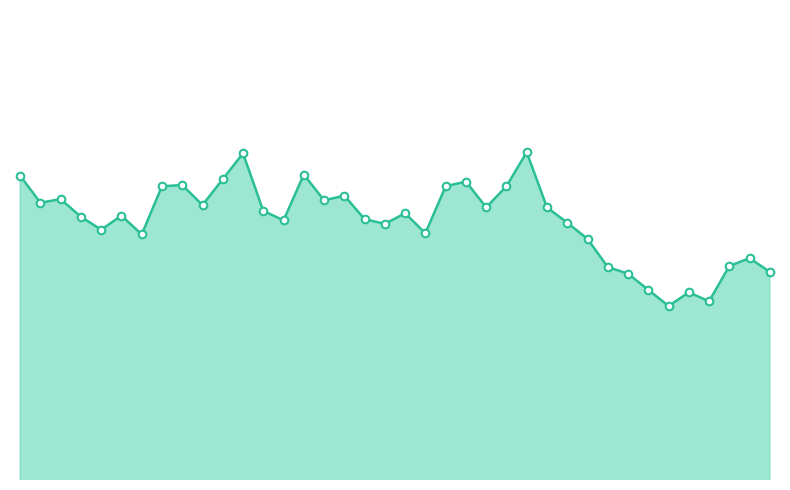

Is this an area chart (filled region under the line)?

Yes